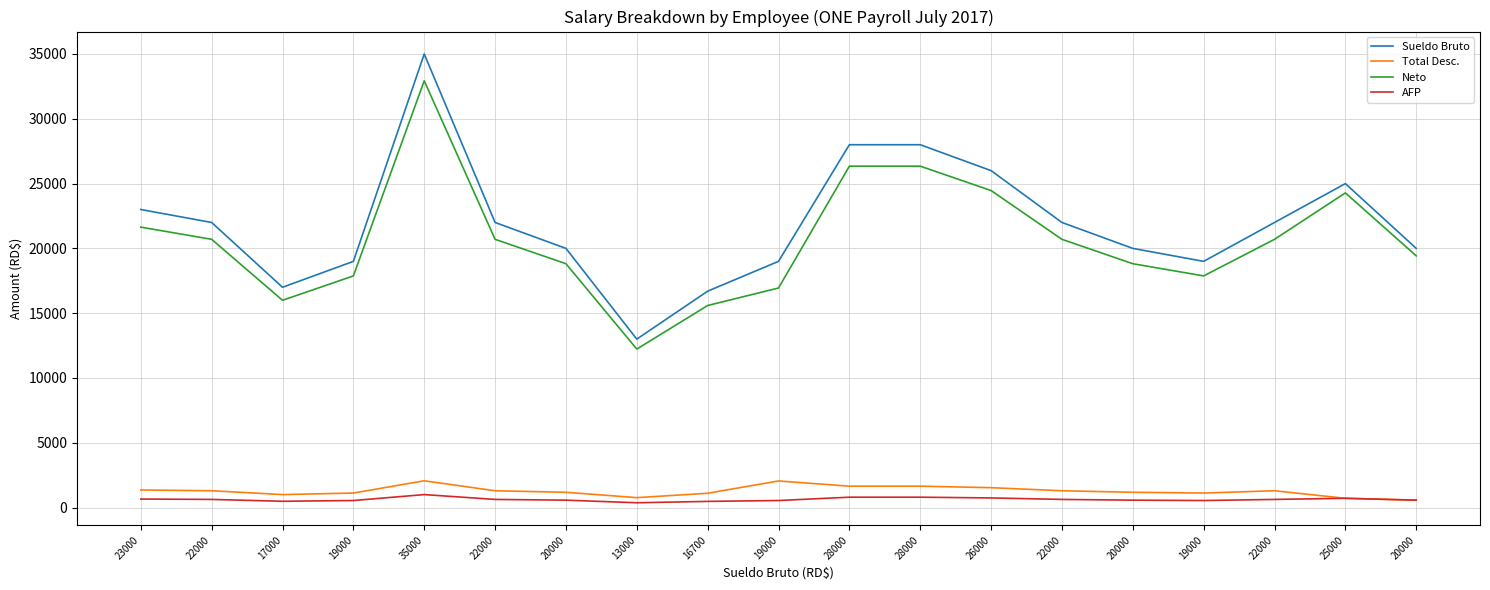

True or false: AFP and Sueldo Bruto cross at least once.

False